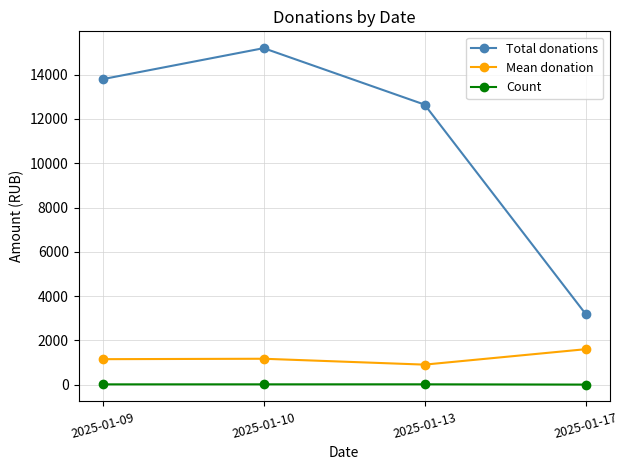

List the series in order of their peak value, lowest first.

Count, Mean donation, Total donations